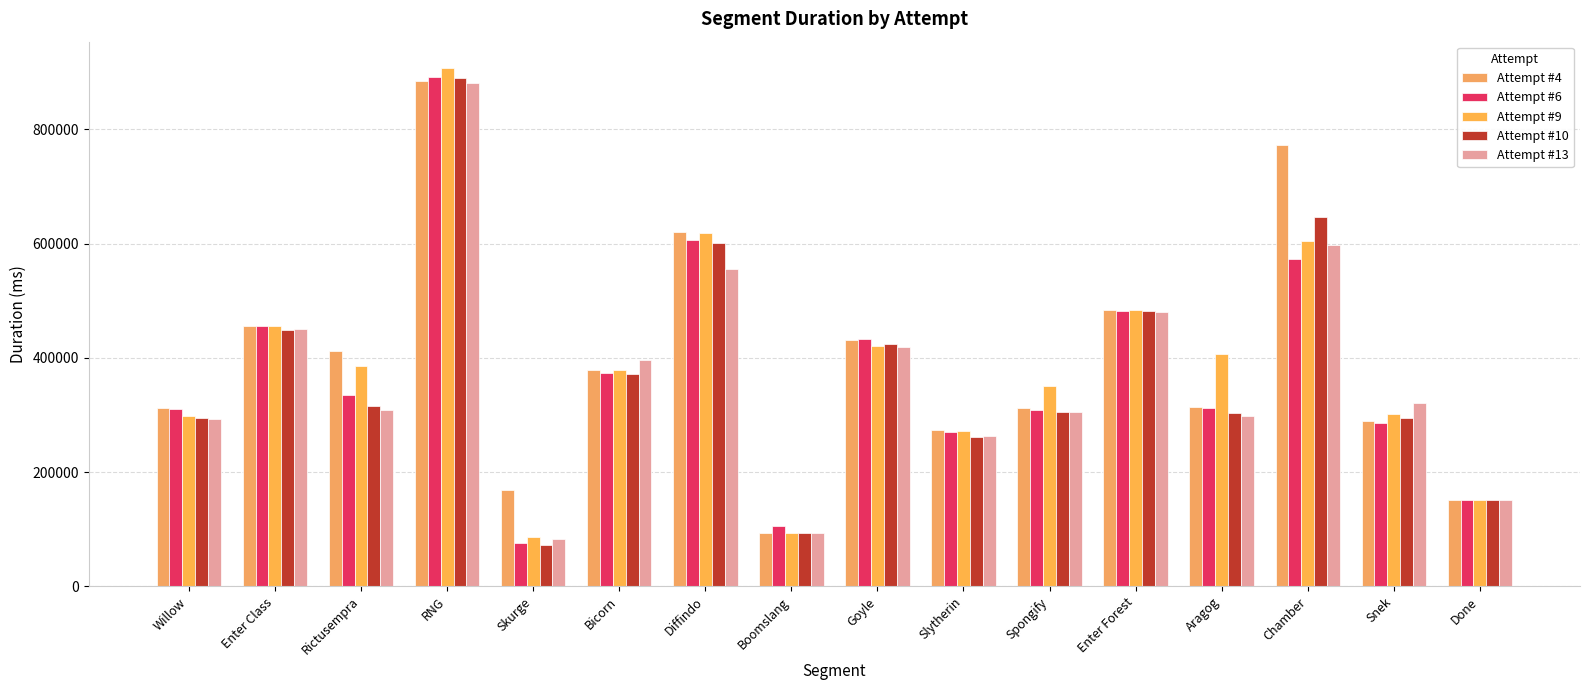

At which label does Attempt #10 first exceed 316295?

Enter Class